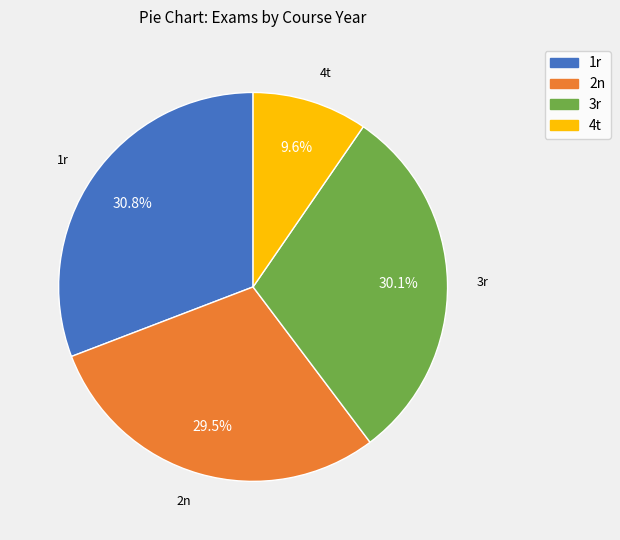

What is the ratio of the value at 3r to the value at 1r?

1.0